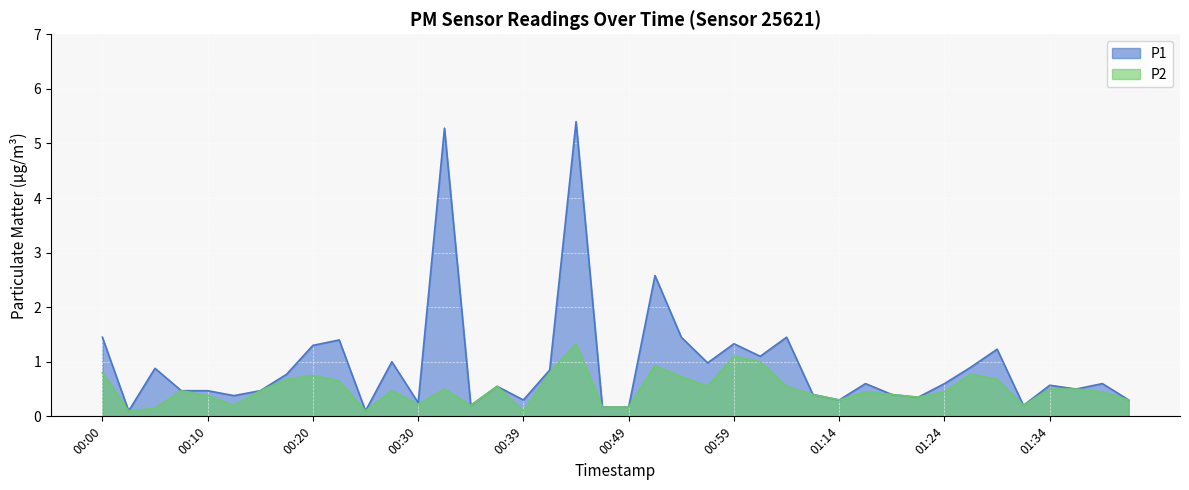

True or false: P2 and P1 cross at least once.

False